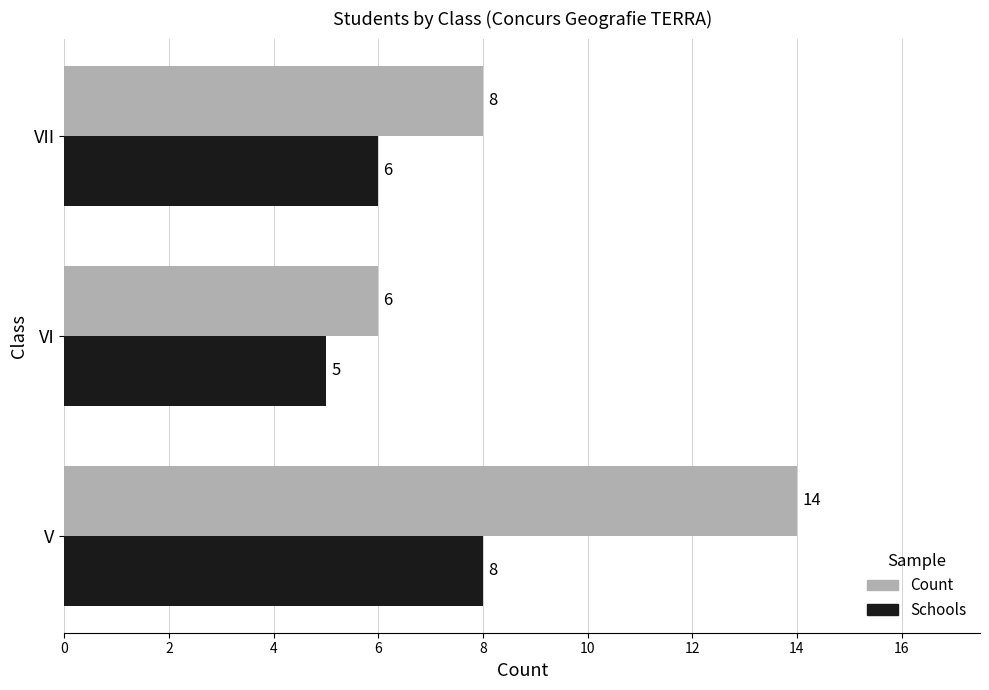

Rank the series by their maximum value, from highest to lowest.

Count, Schools